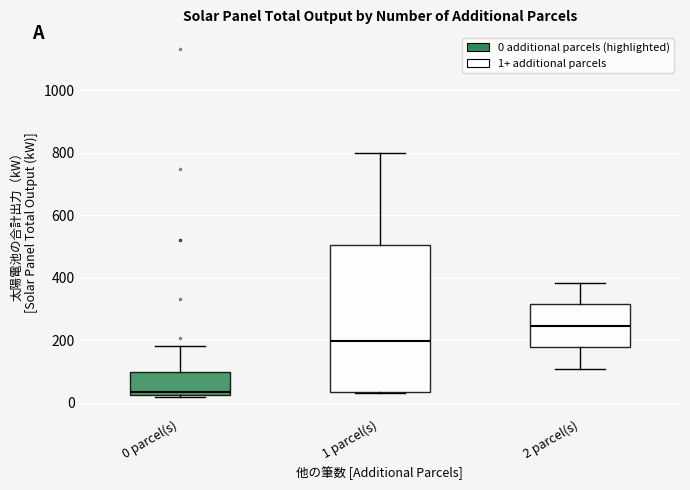

Reading left to right, read every box against the y-axis: the position of its median line, the range the box covers, and the ends of its whiskers. The values are not printed on the chart, so give them approximately, as read against the axis.

0 parcel(s): median 40, box 20 to 100, whiskers 20 to 180
1 parcel(s): median 200, box 40 to 500, whiskers 40 to 800
2 parcel(s): median 240, box 180 to 320, whiskers 120 to 380